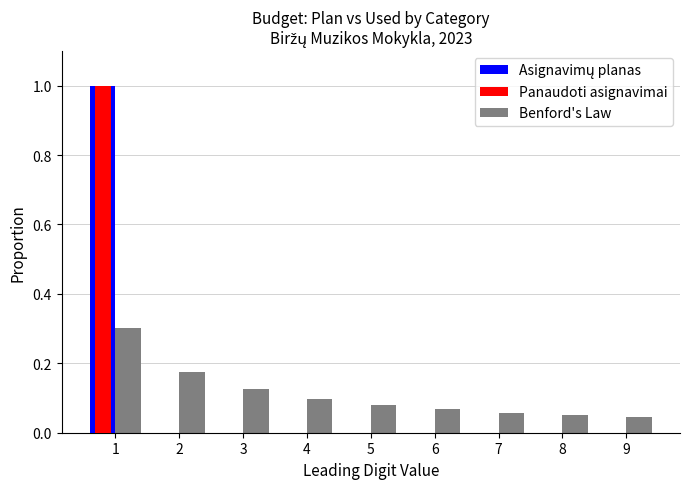

Is the value of Benford's Law at 7 greater than the value of Panaudoti asignavimai at 4?

Yes